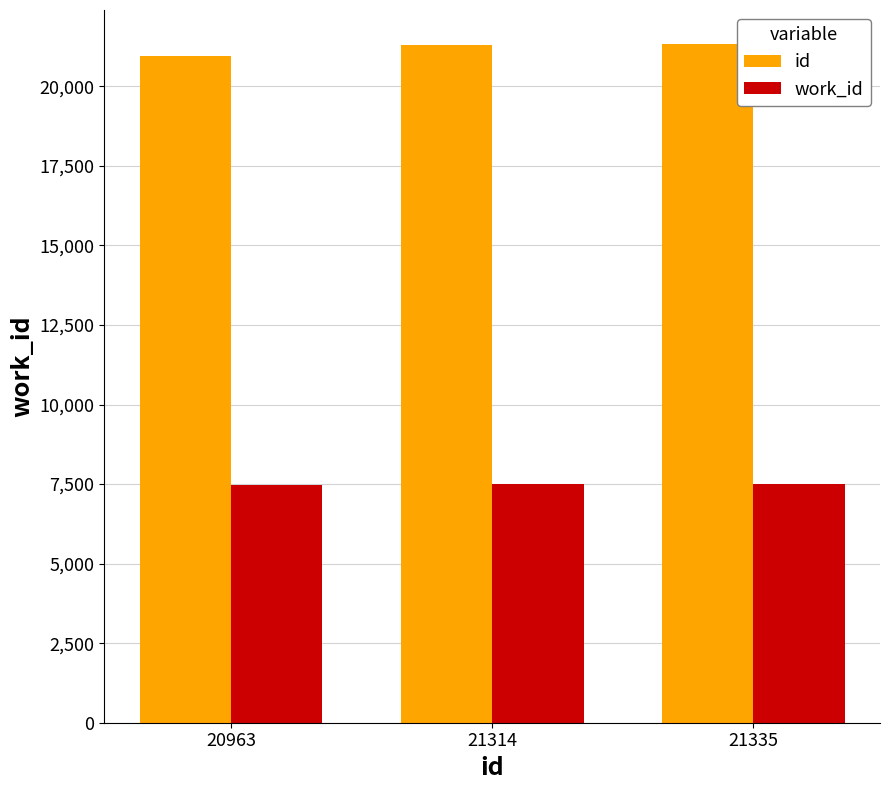

Does the chart contain any negative values?

No